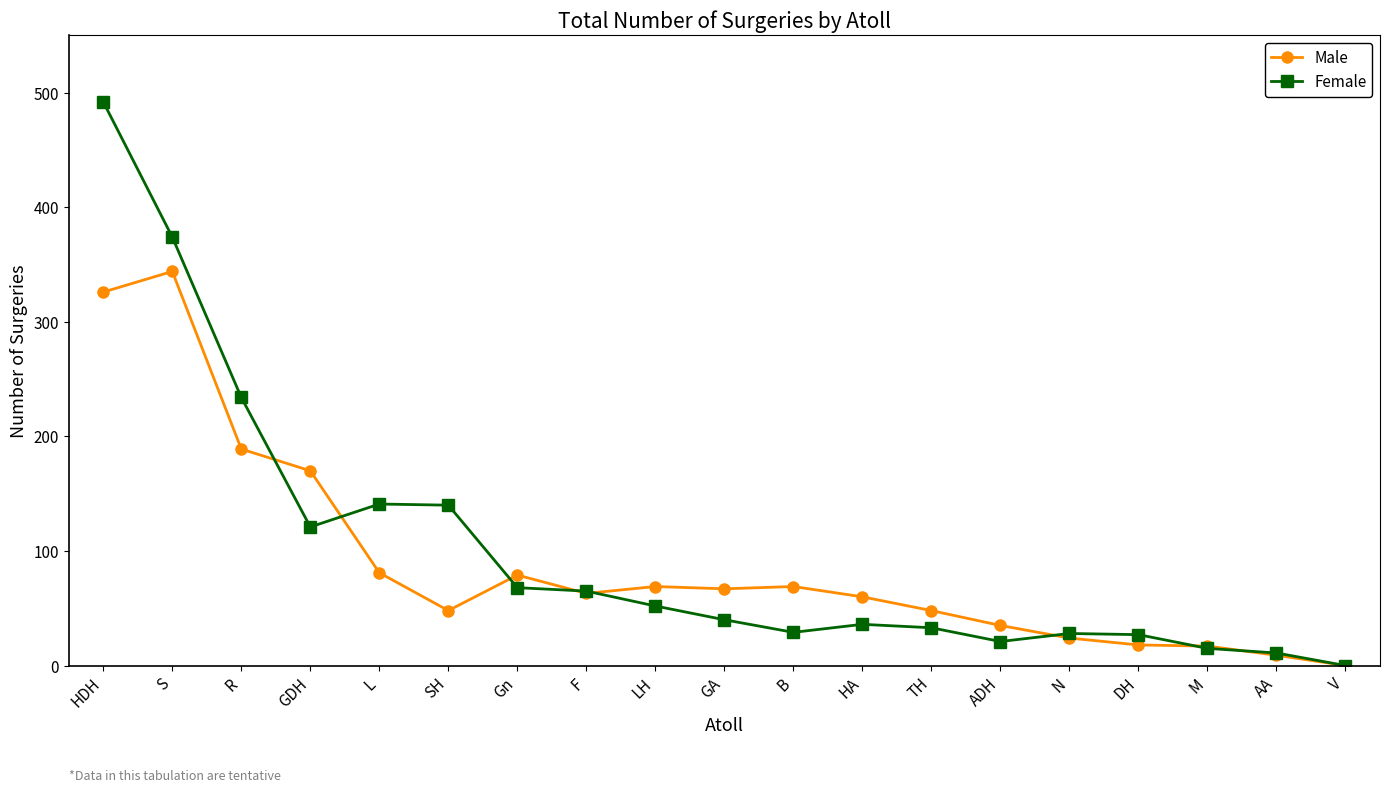

Which series changed the most between GDH and ADH?

Male